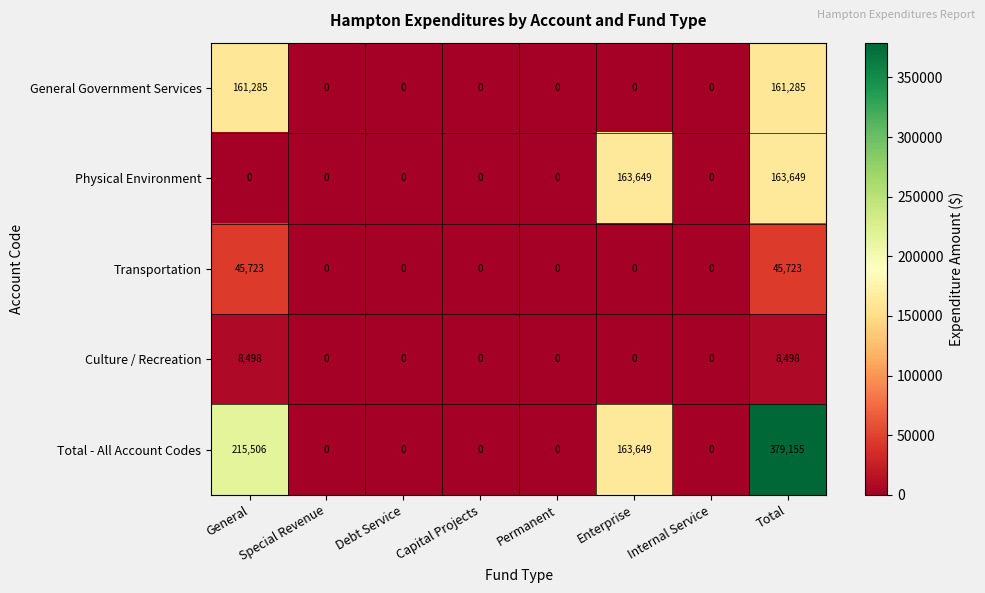

Read the Physical Environment value at Enterprise, to the nearest 10.

163650